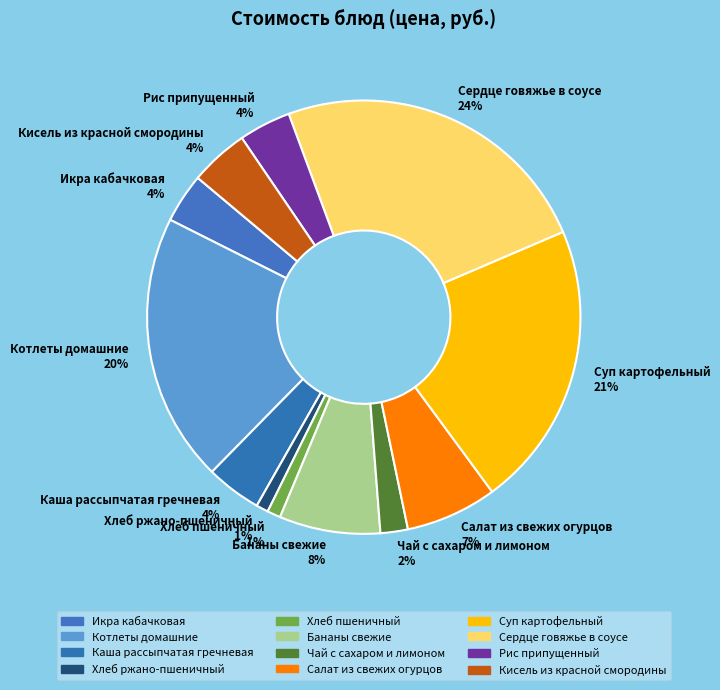

What percentage is the Котлеты домашние slice, to the nearest percent?

20%